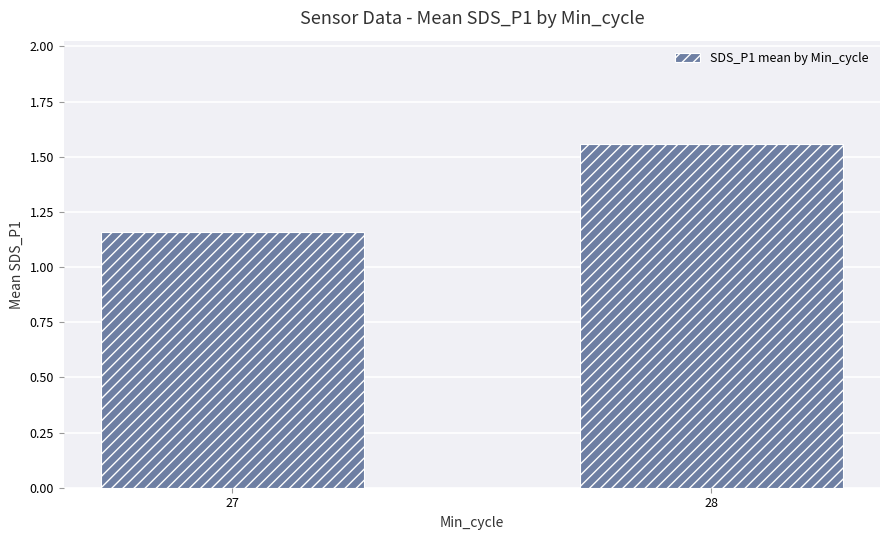

Which label corresponds to the largest value in the chart?

28